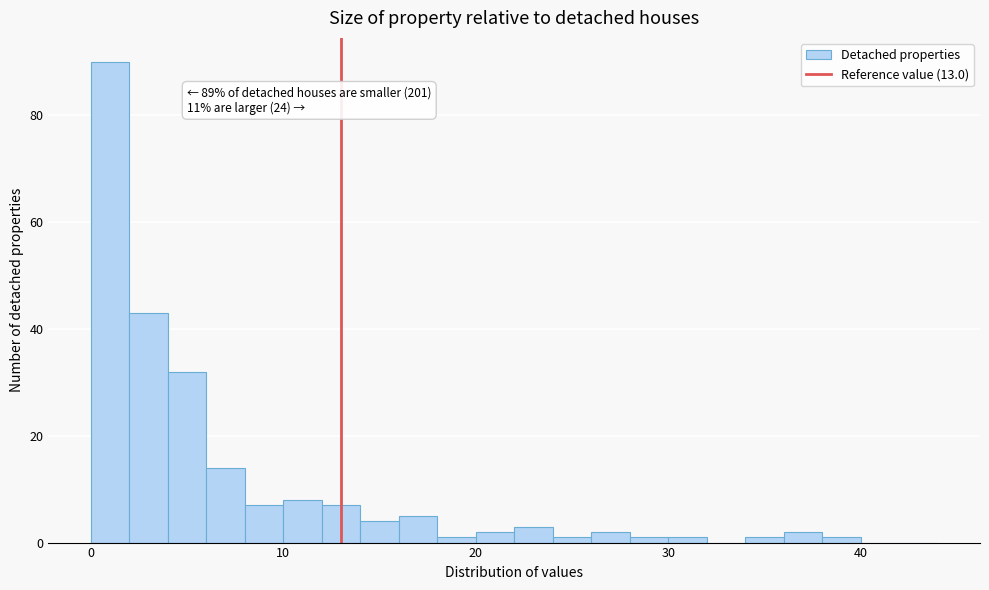

Around what value on the x-axis is the tallest bar? Give the approximate position of its centre, as read against the axis.

1